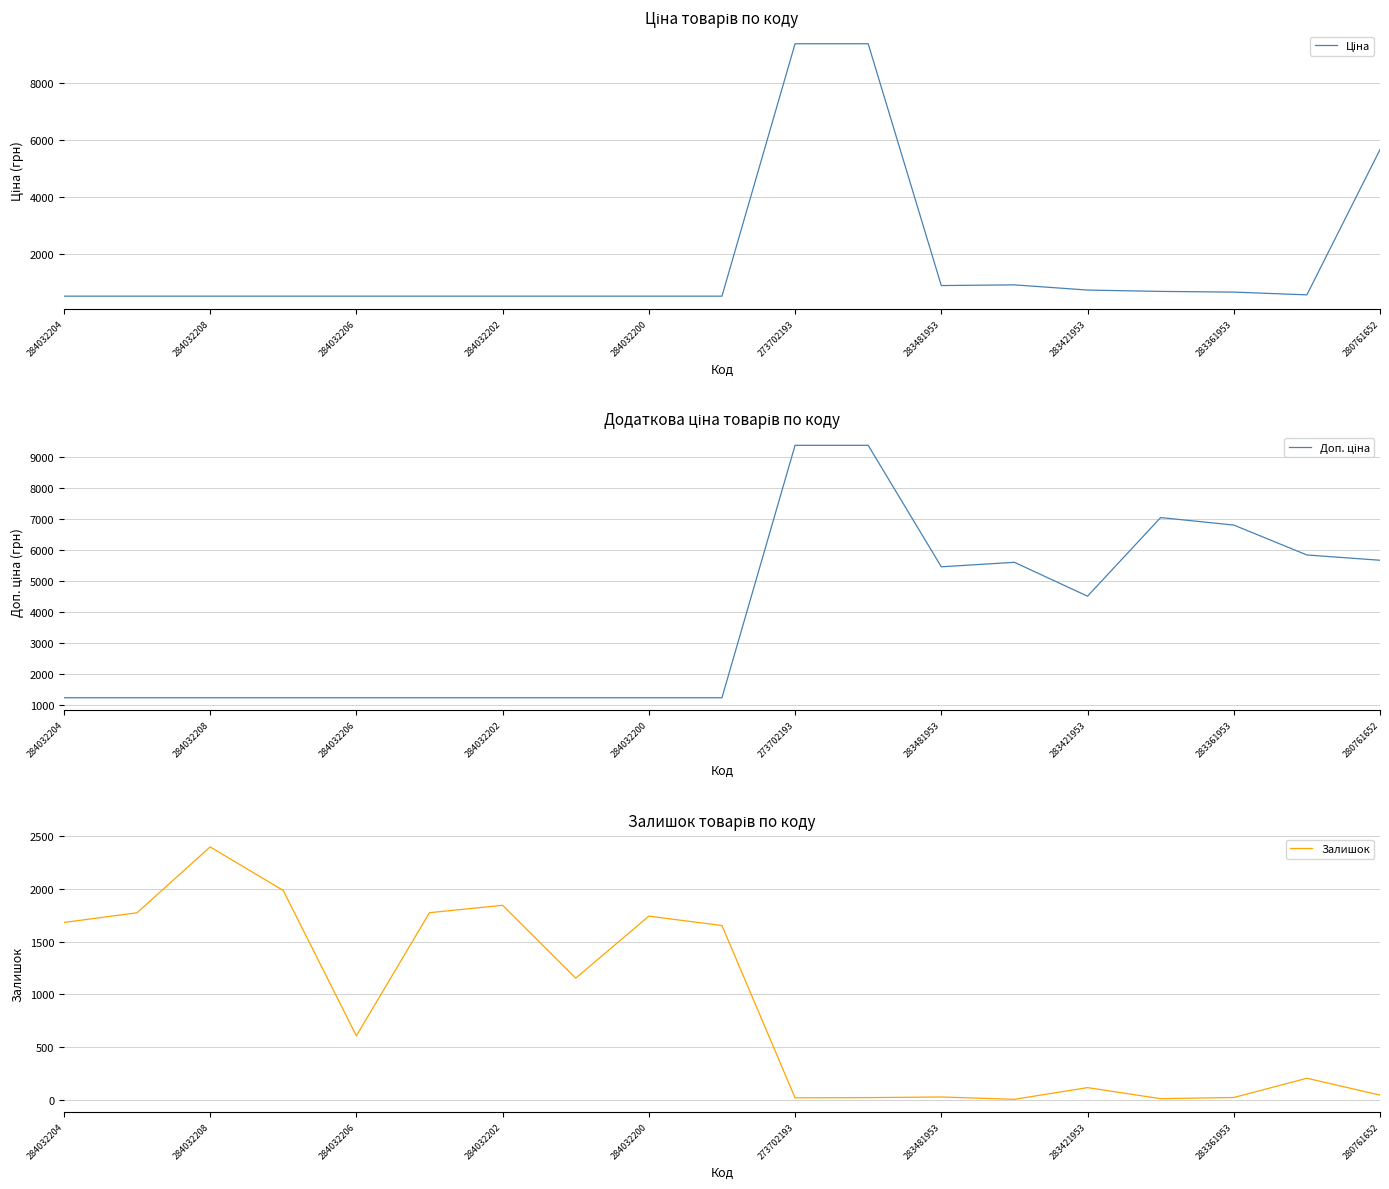

True or false: Залишок has a value of 113 at 283421953.

True